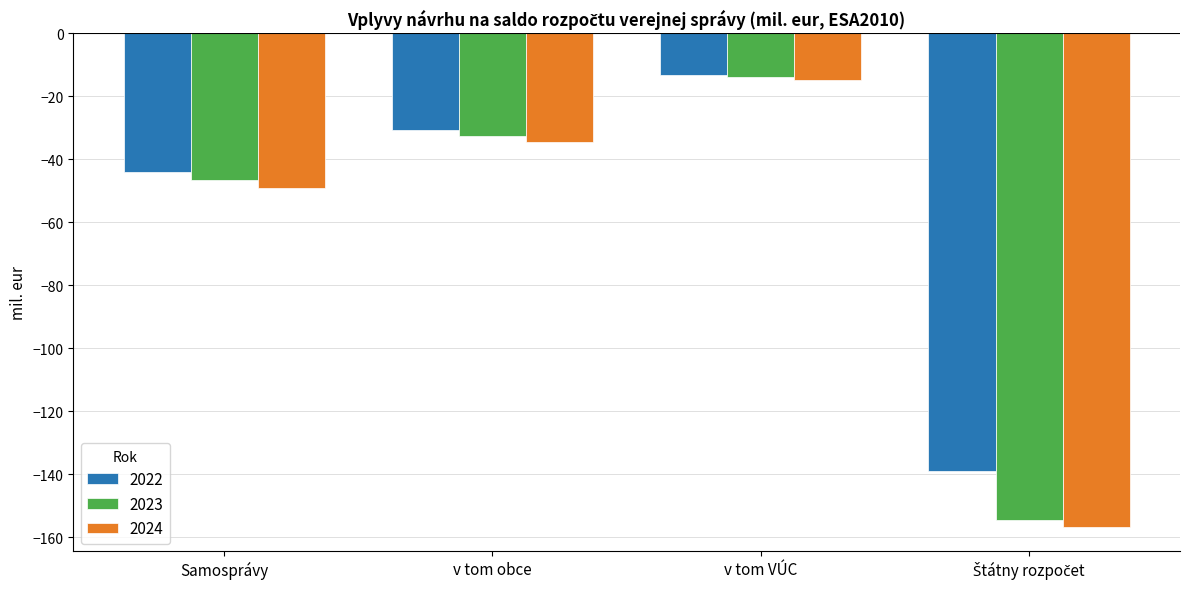

Reading left to right, transcribe all the data shown in this chart.

2022: -44.0	-30.8	-13.2	-139.1
2023: -46.4	-32.5	-13.9	-154.3
2024: -49.2	-34.4	-14.7	-156.5